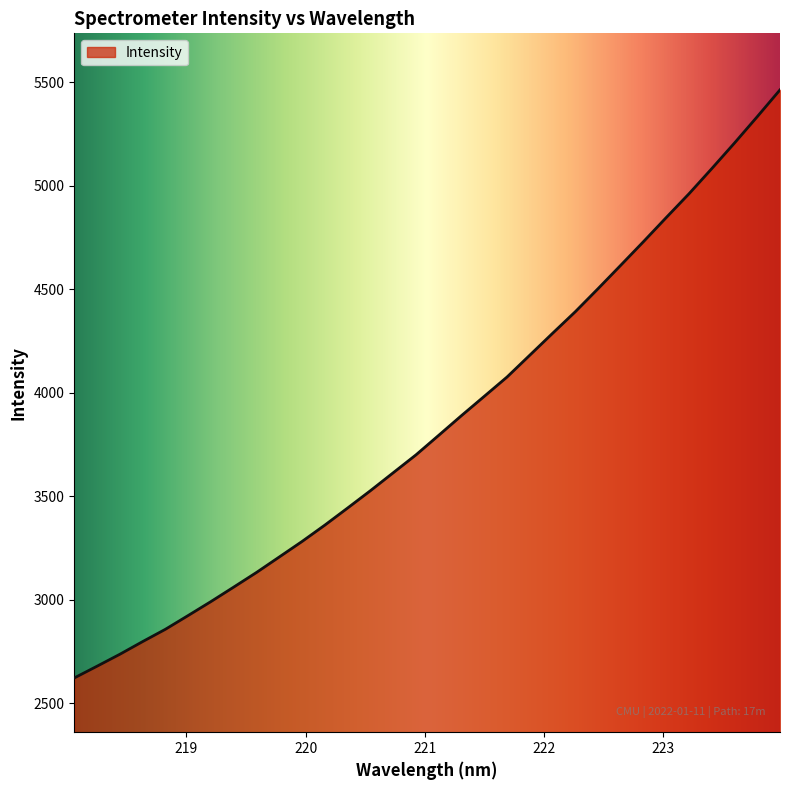

Count the number of values greater than 3794.

16